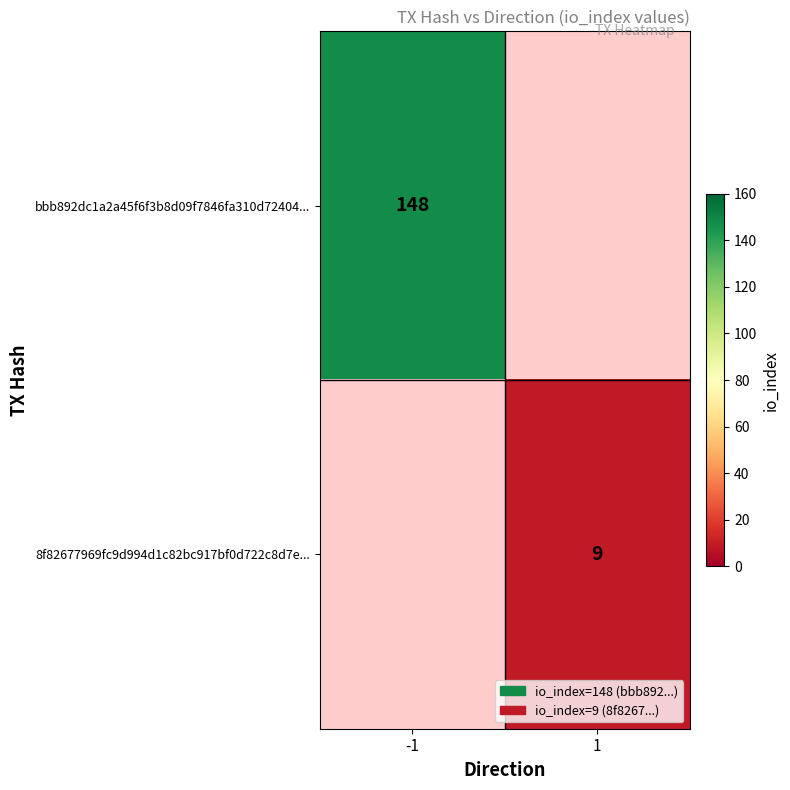

True or false: bbb892dc1a2a45f6f3b8d09f7846fa310d72404... has a value of 148 at -1.

True